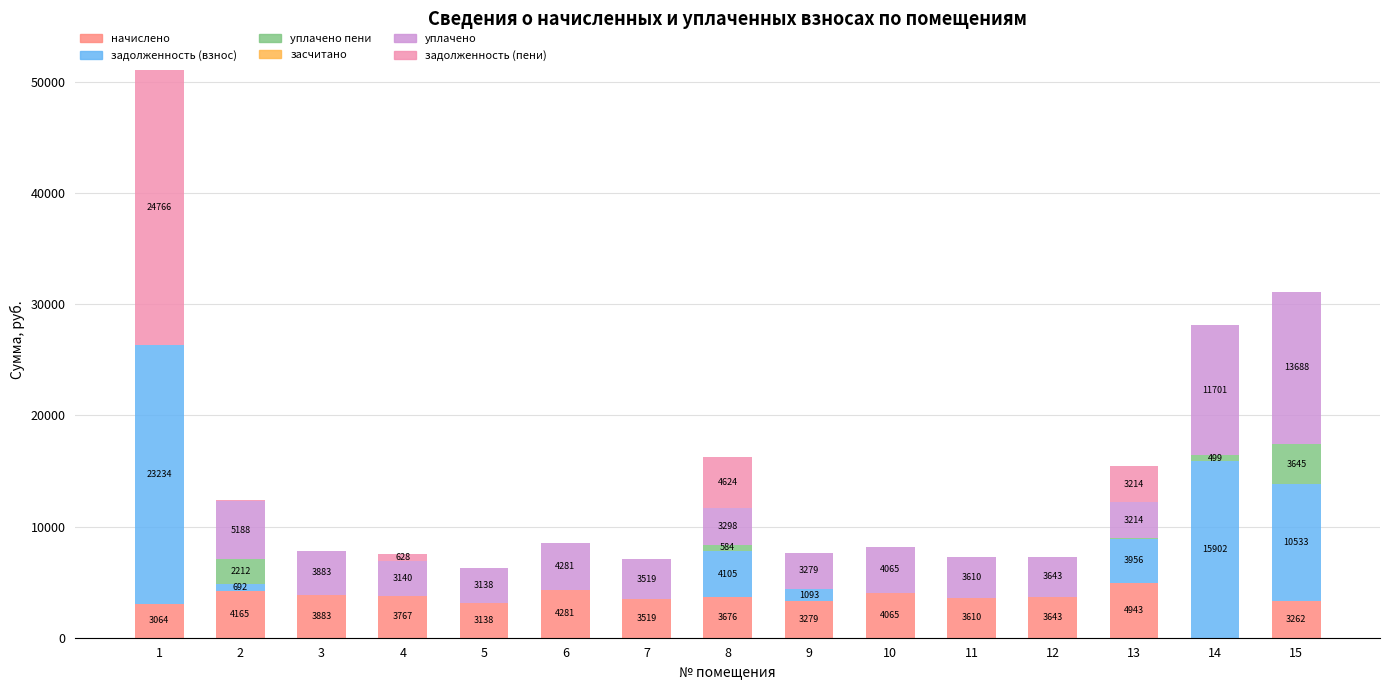

What is the highest value of the начислено series?

4943.2